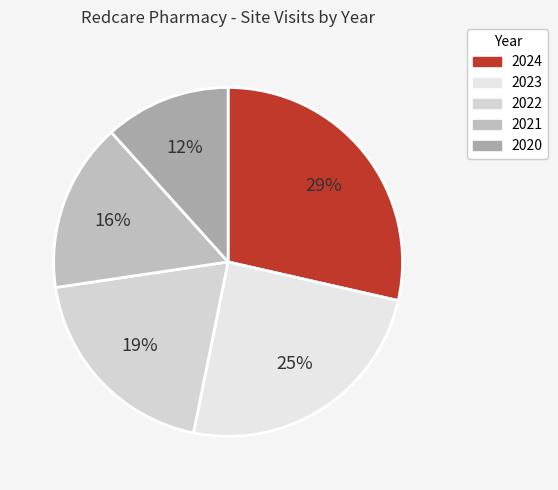

Is there any slice that represents more than half of the pie?

No